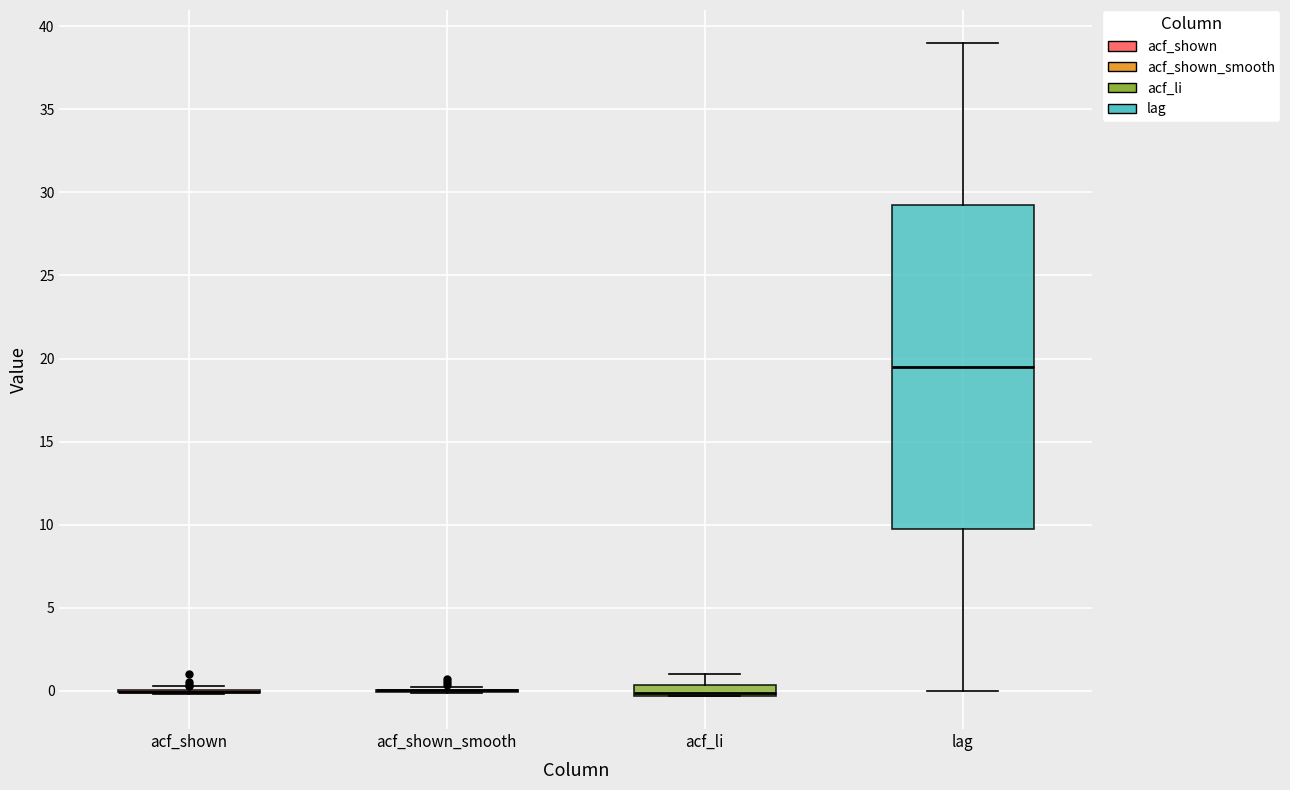

Comparing the boxes themselves (not the whiskers), which one is the tallest?

lag